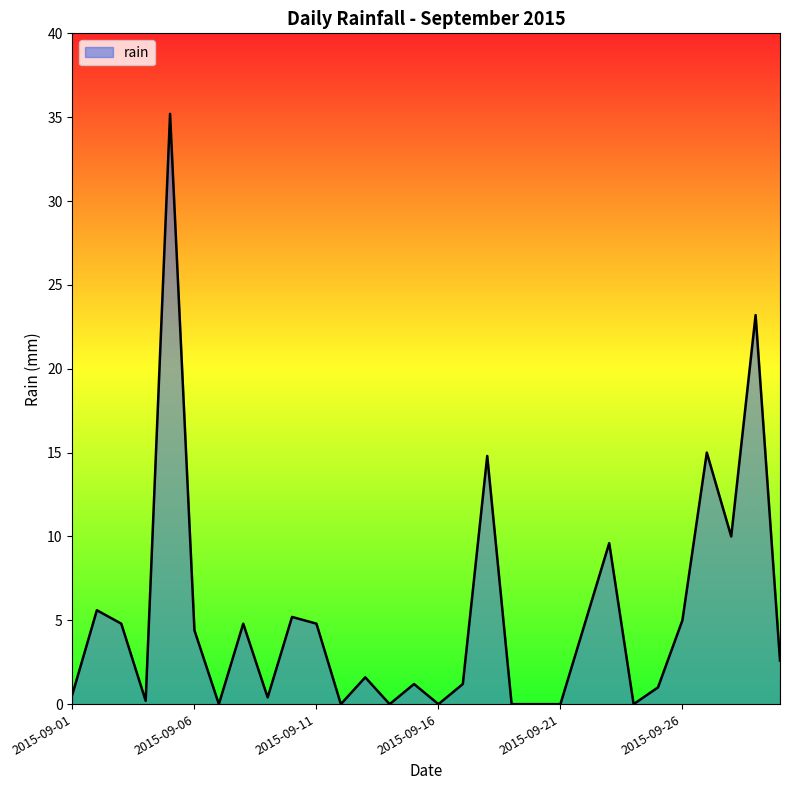

How many lines are shown in the chart?

1